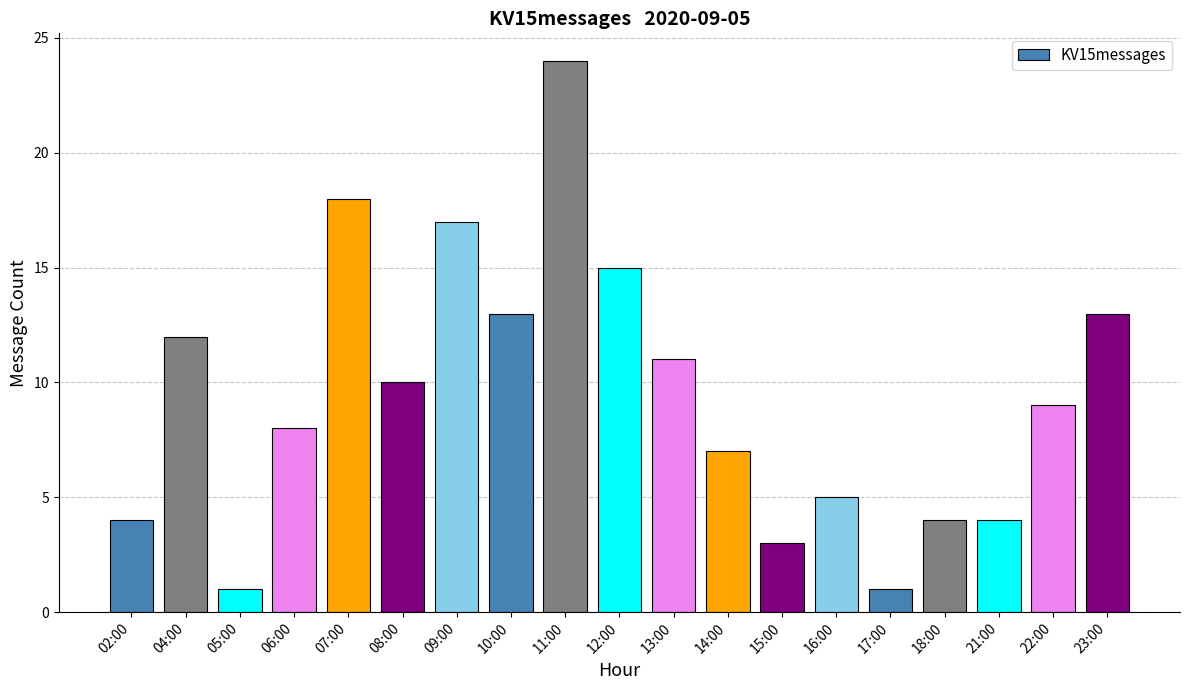

What is the ratio of the value at 07:00 to the value at 06:00?

2.2